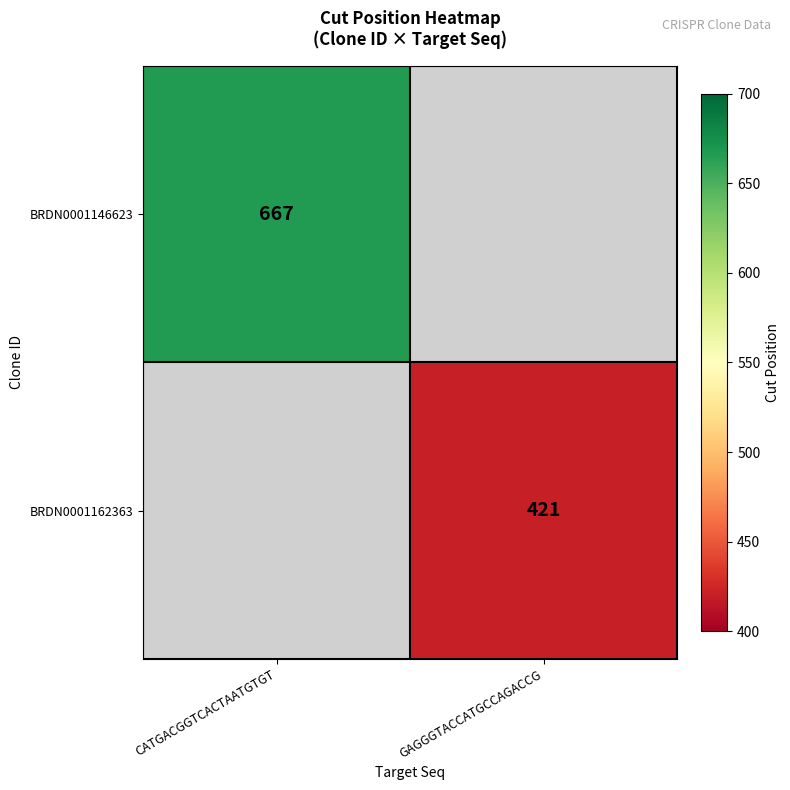

The BRDN0001146623 series shows 667 at CATGACGGTCACTAATGTGT. True or false?

True